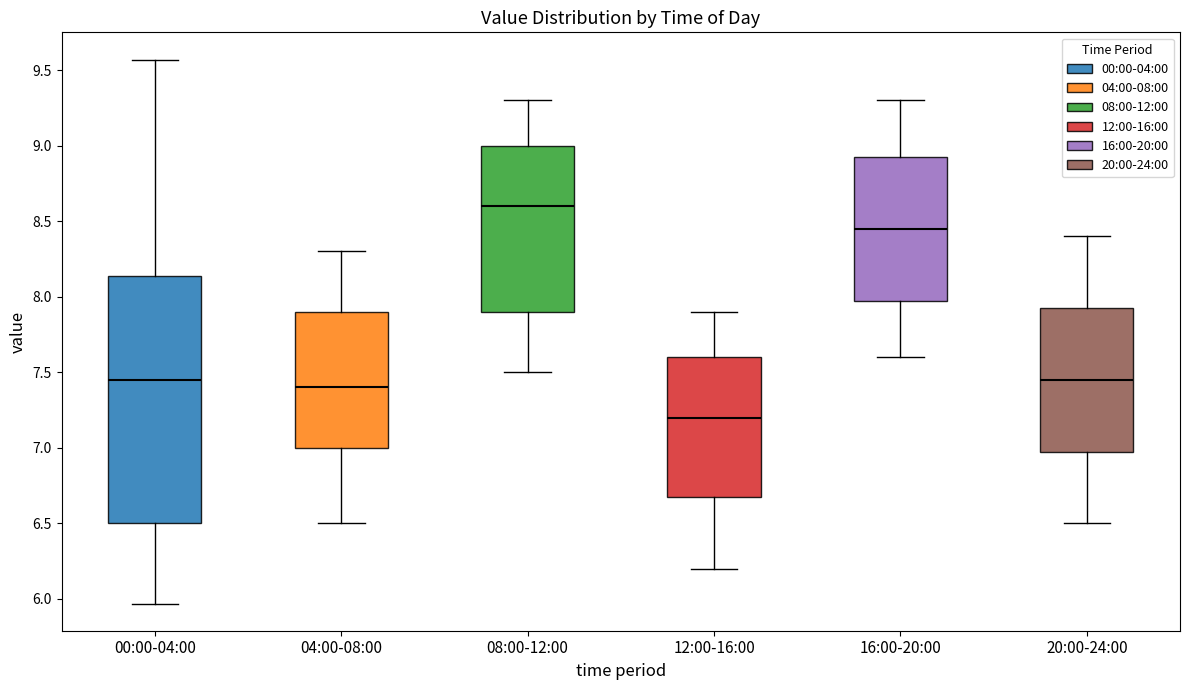

Reading left to right, read every box against the y-axis: the position of its median line, the range the box covers, and the ends of its whiskers. The values are not printed on the chart, so give them approximately, as read against the axis.

00:00-04:00: median 7.45, box 6.50 to 8.15, whiskers 5.95 to 9.55
04:00-08:00: median 7.40, box 7.00 to 7.90, whiskers 6.50 to 8.30
08:00-12:00: median 8.60, box 7.90 to 9.00, whiskers 7.50 to 9.30
12:00-16:00: median 7.20, box 6.70 to 7.60, whiskers 6.20 to 7.90
16:00-20:00: median 8.45, box 8.00 to 8.95, whiskers 7.60 to 9.30
20:00-24:00: median 7.45, box 7.00 to 7.95, whiskers 6.50 to 8.40